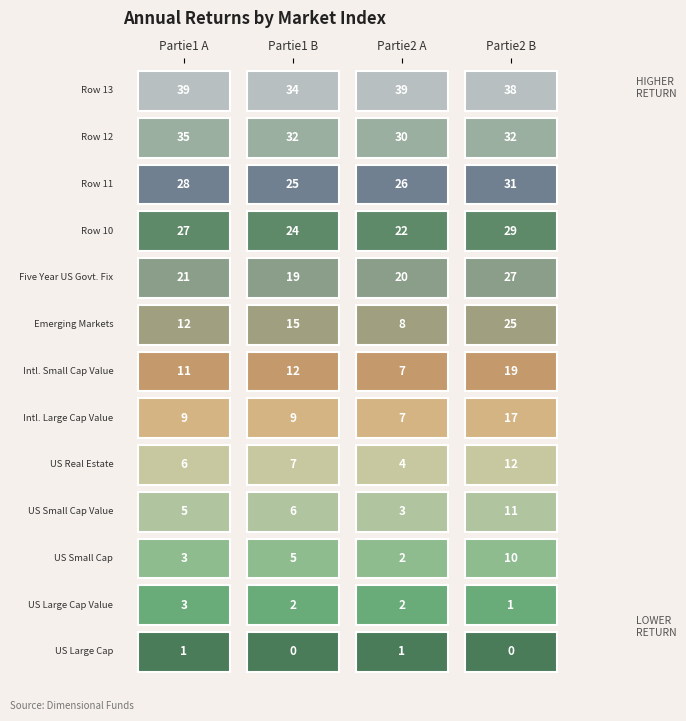

What is the total value across all series at 0?

200